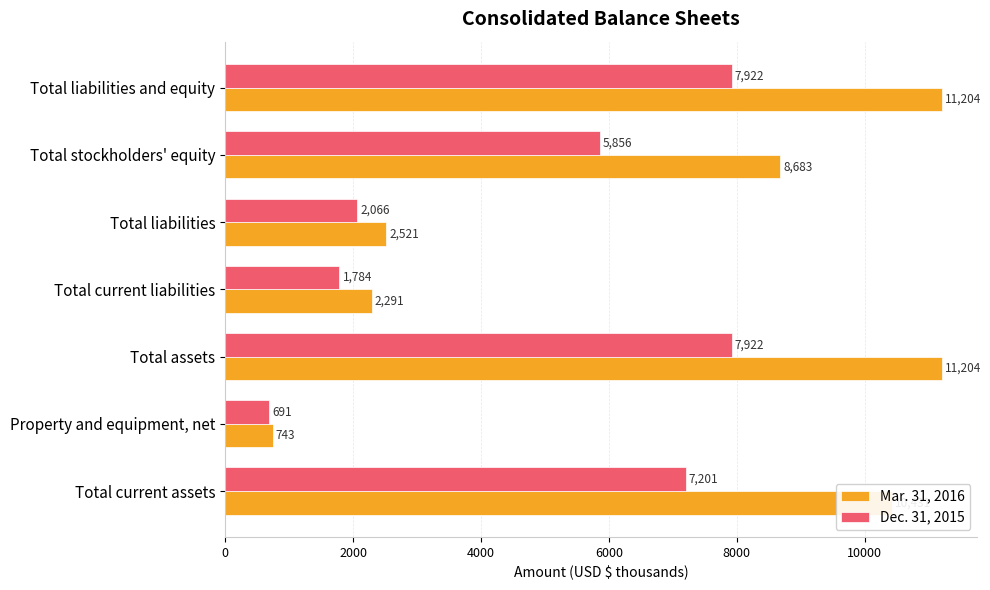

What is the total value across all series at Total liabilities and equity?

19126